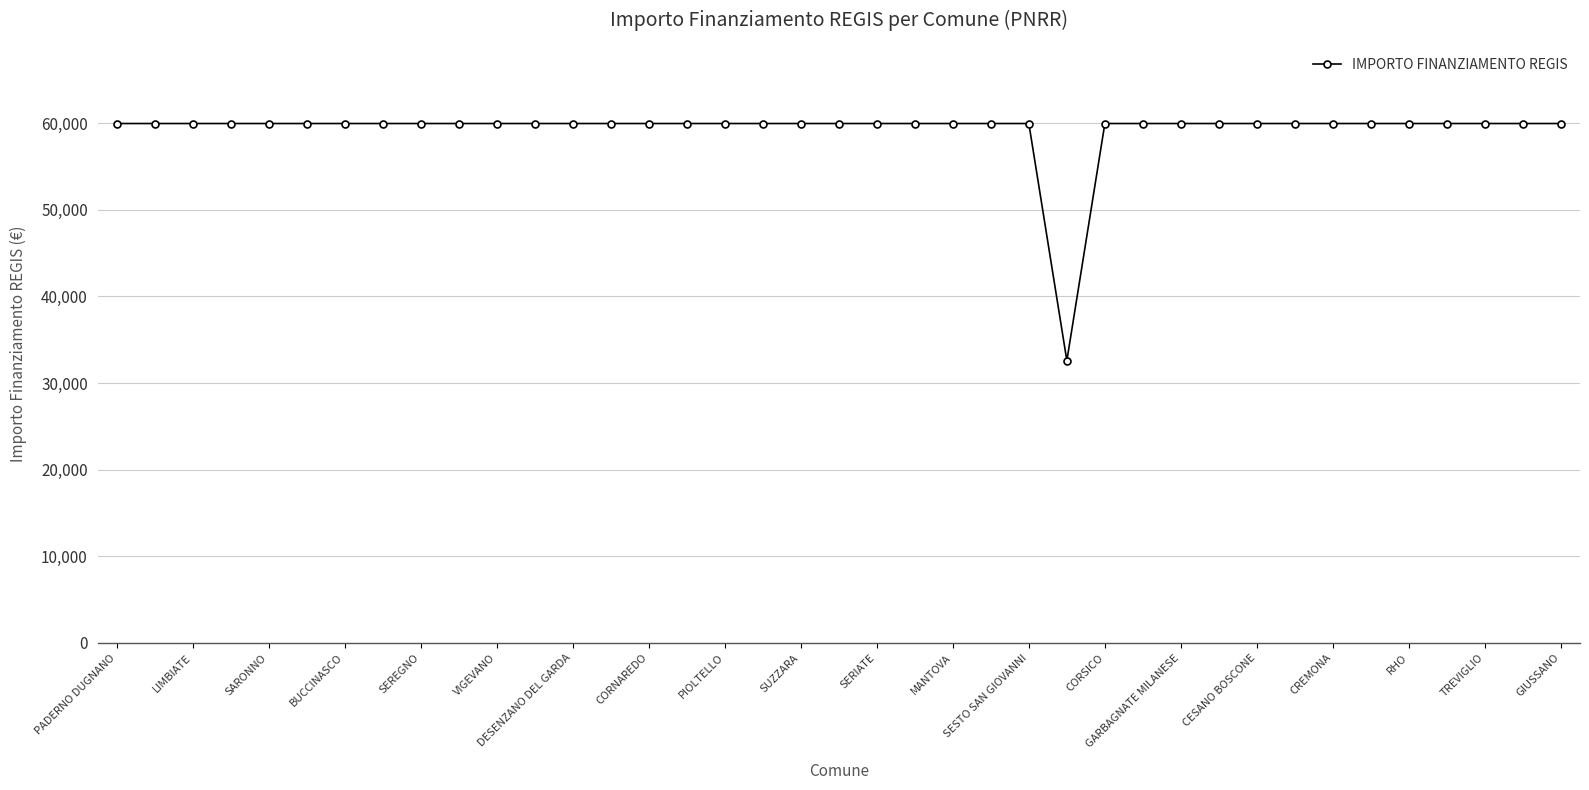

What is the difference between the maximum and minimum values?

27377